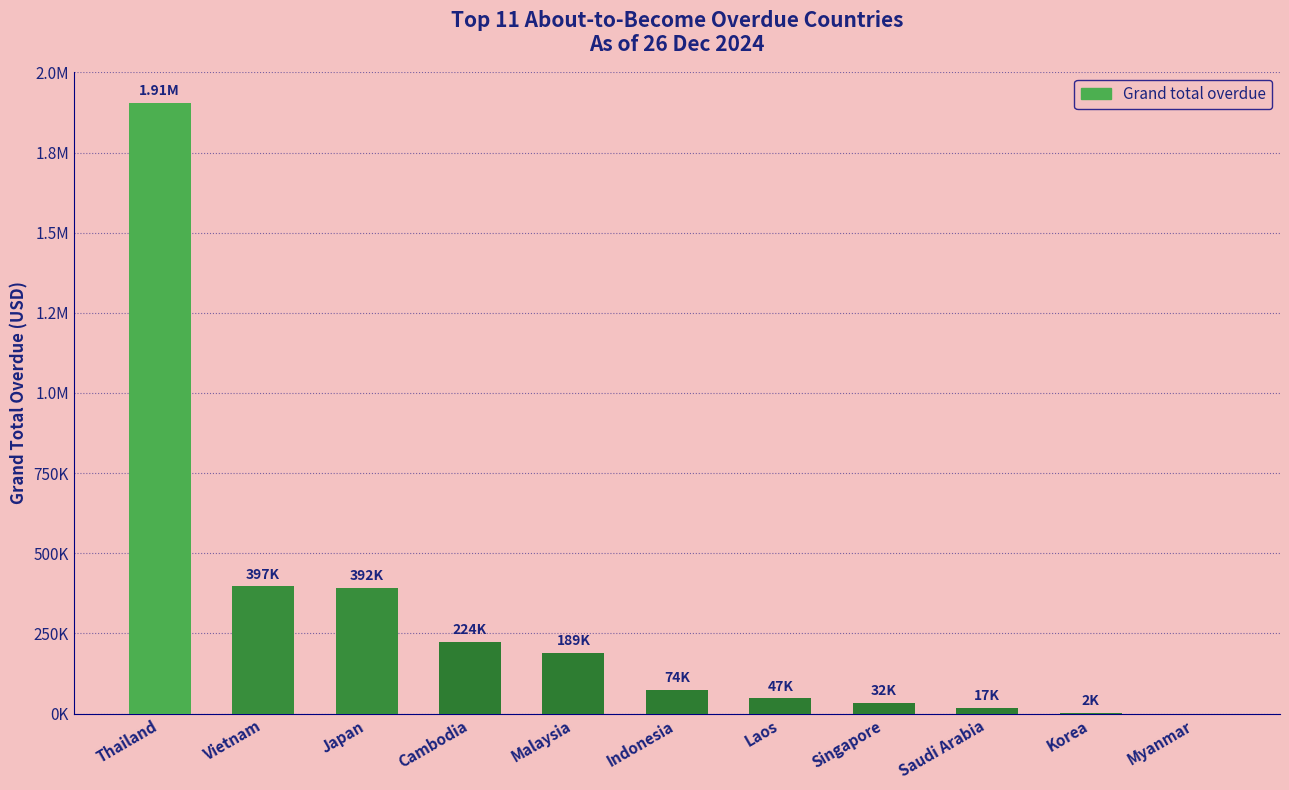

Reading left to right, what are all the values shown in this chart?

Thailand=1905212.0	Vietnam=396766.5	Japan=391659.9	Cambodia=223865.7	Malaysia=189313.4	Indonesia=74188.6	Laos=47086.0	Singapore=32494.0	Saudi Arabia=17301.0	Korea=2477.0	Myanmar=0.0